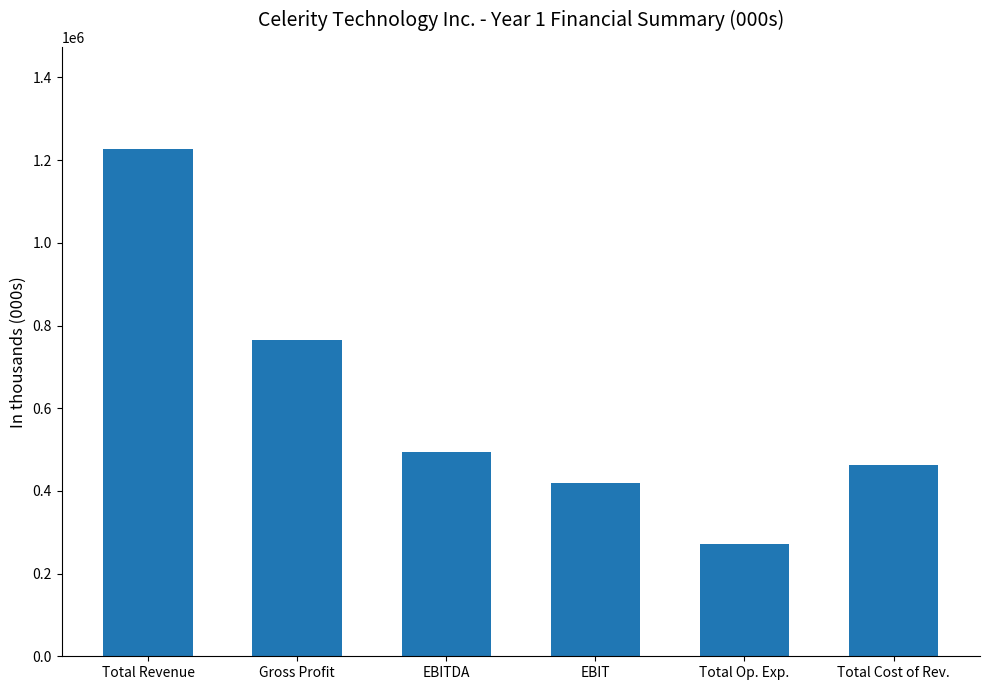

What is the greatest value displayed?

1228140.0